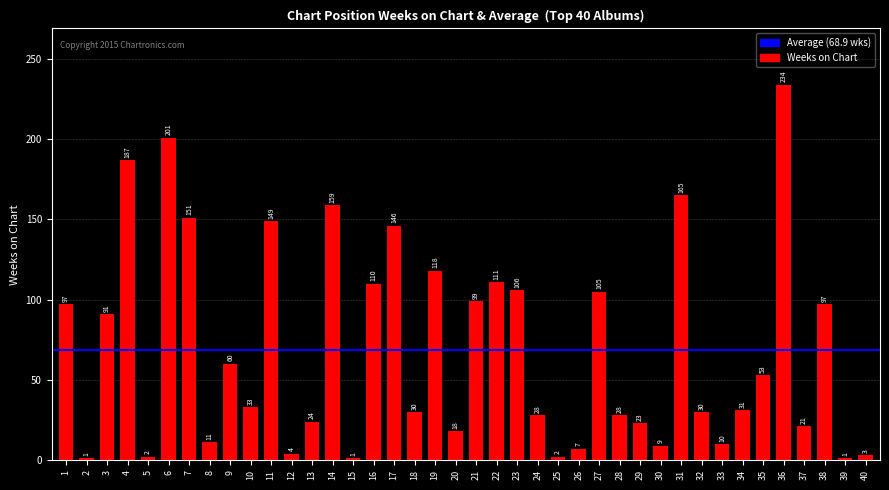

Where is the data nearest to the value 117?

19